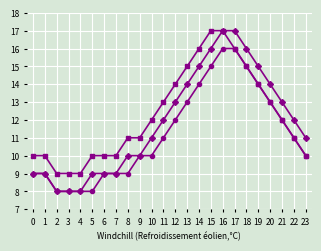

At which category is the sum across all series the highest?

16